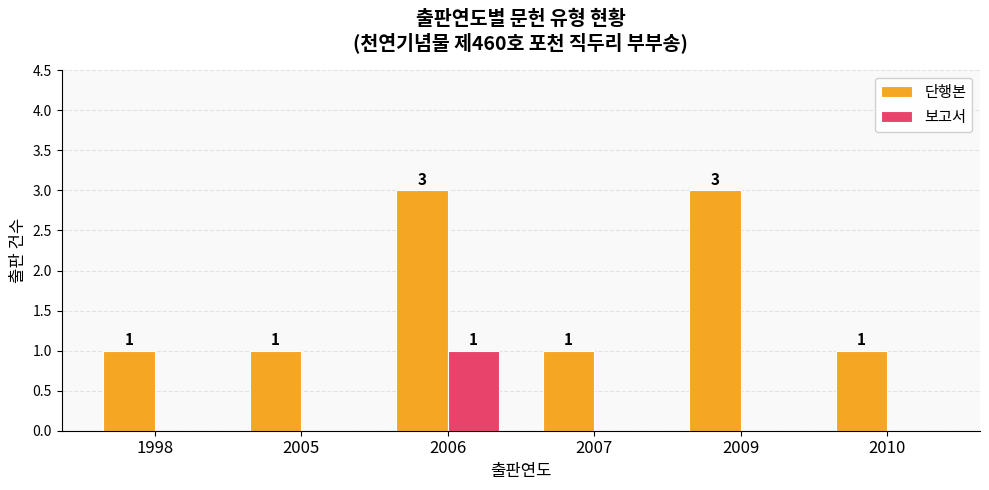

What are all the series names shown in the legend?

단행본, 보고서